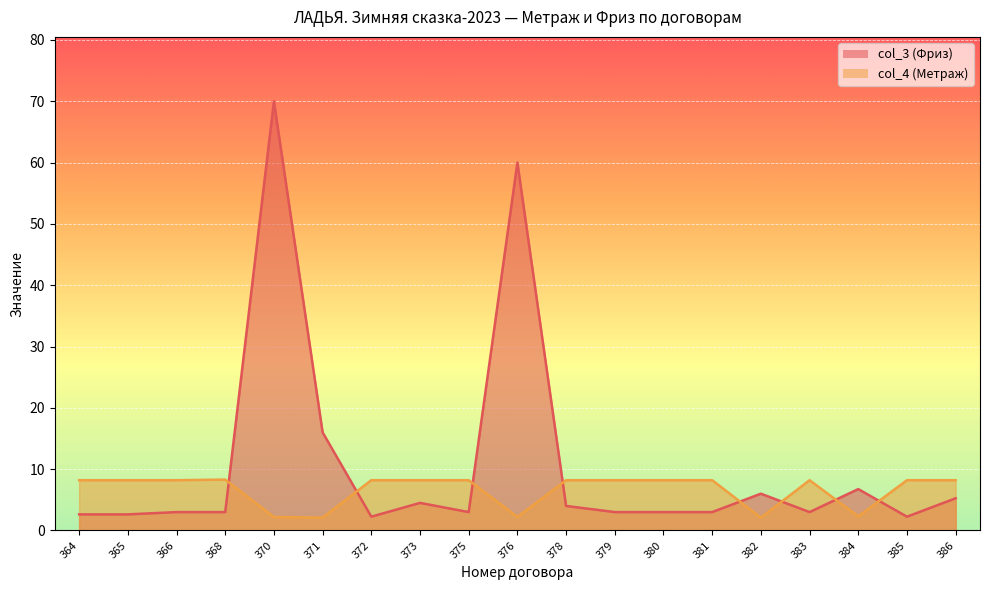

Is the value of col_4 (Метраж) at 382 greater than the value of col_3 (Фриз) at 385?

No